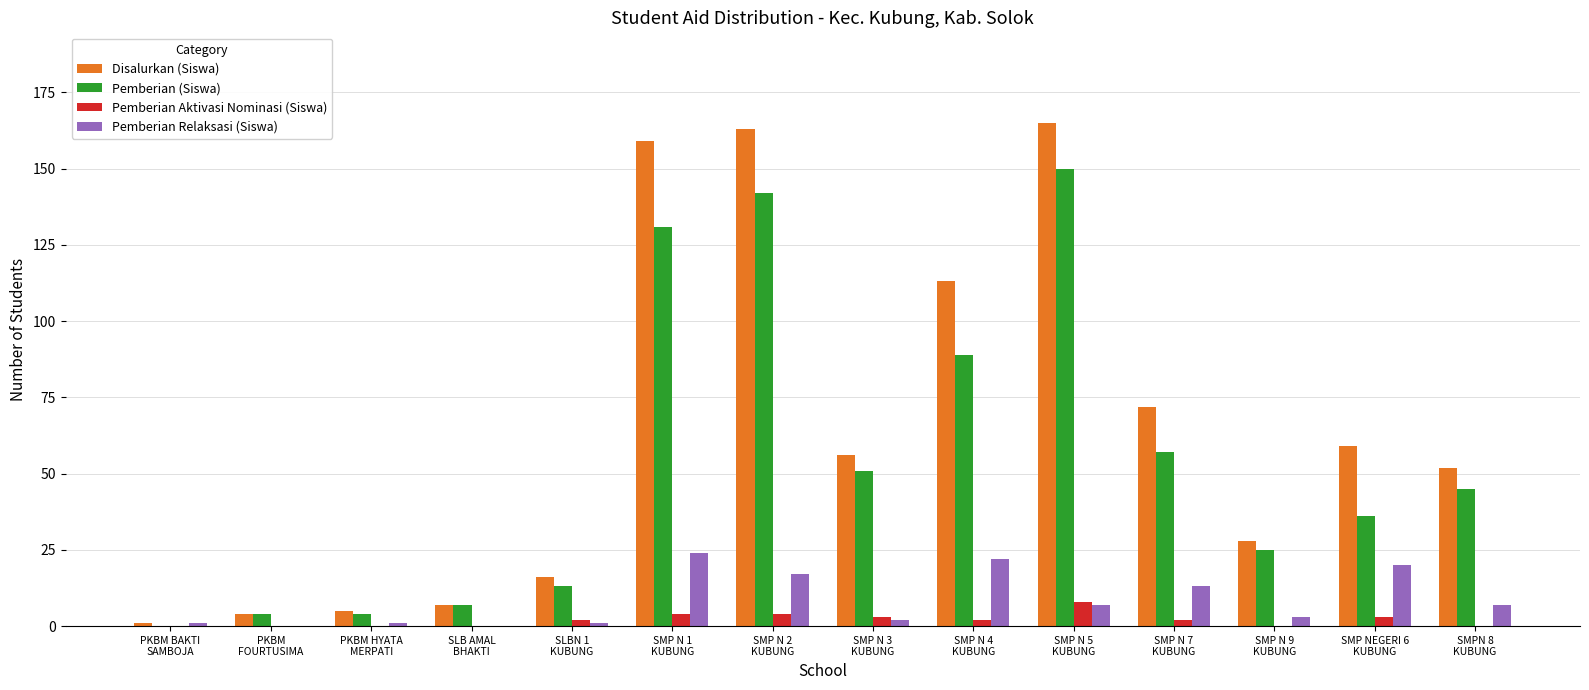

What is the sum of the Pemberian Relaksasi (Siswa) values at SMP N 4
KUBUNG and SMP N 1
KUBUNG?

46